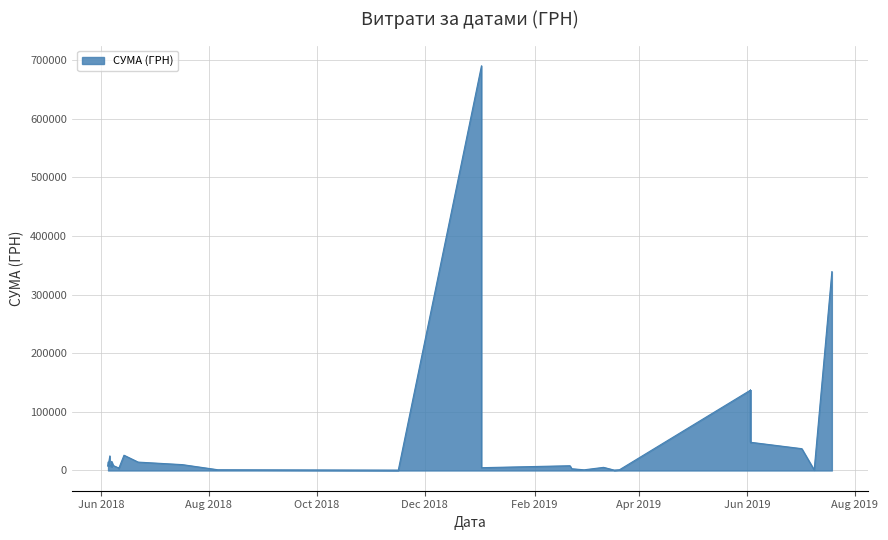

Reading right to left, extract all data points from this chart.

39=6981.0	38=13957.0	37=7179.0	36=24859.4	35=15514.1	34=6500.0	33=9100.0	32=8295.0	31=3160.0	30=4300.0	29=26025.0	28=14300.0	27=10000.0	26=1284.0	25=660.0	24=4788.0	23=6863.2	22=133830.4	21=690048.8	20=8111.7	19=2998.8	18=1168.8	17=1168.8	16=1168.8	15=1168.8	14=1168.8	13=1168.8	12=1168.8	11=1168.8	10=5348.2	9=680.8	8=680.8	7=1288.0	6=48135.8	5=137001.9	4=48135.8	3=137001.9	2=37199.8	1=930.0	0=339092.1